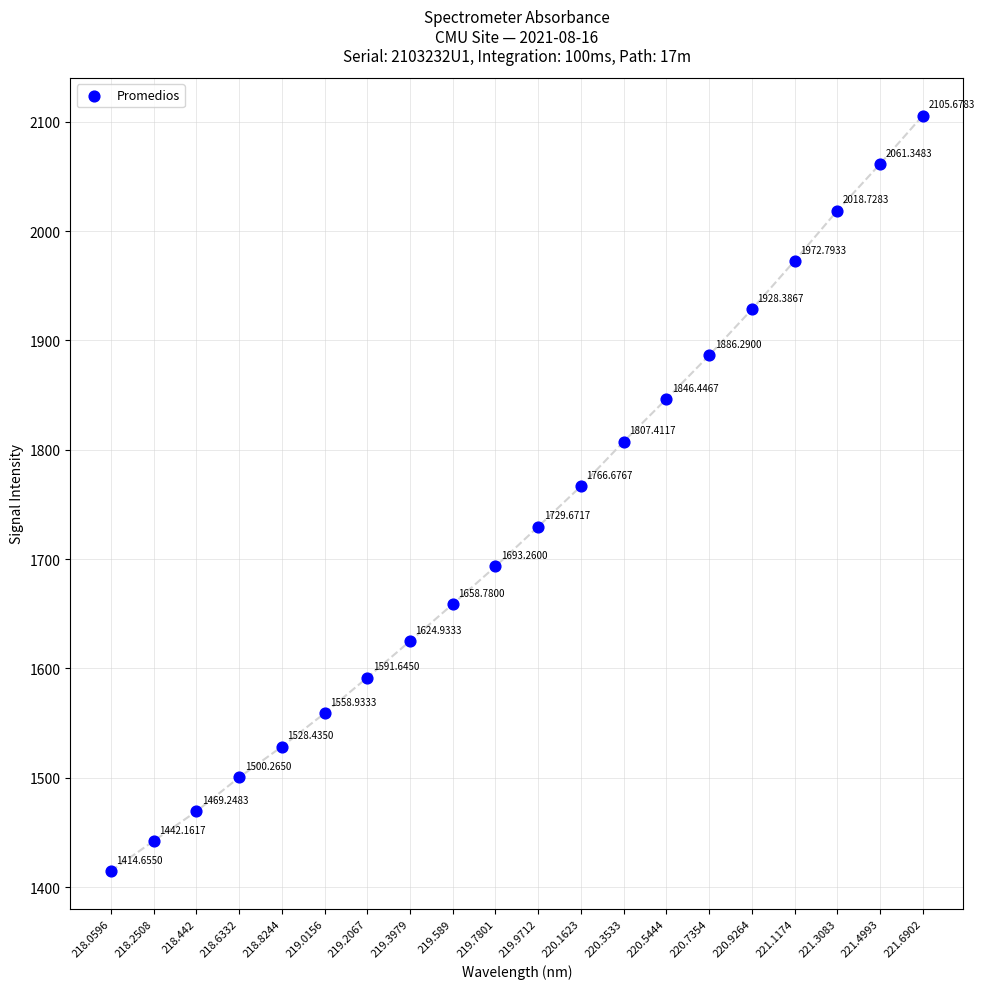

What is the range of Y values (max minus min)?

691.0